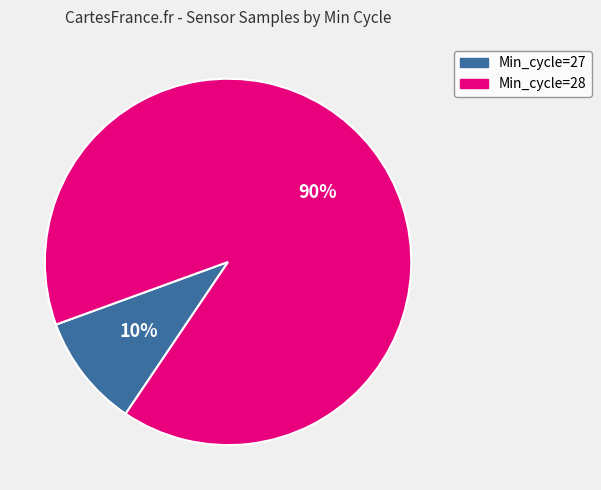

True or false: Min_cycle=27 accounts for 10% of the total.

True